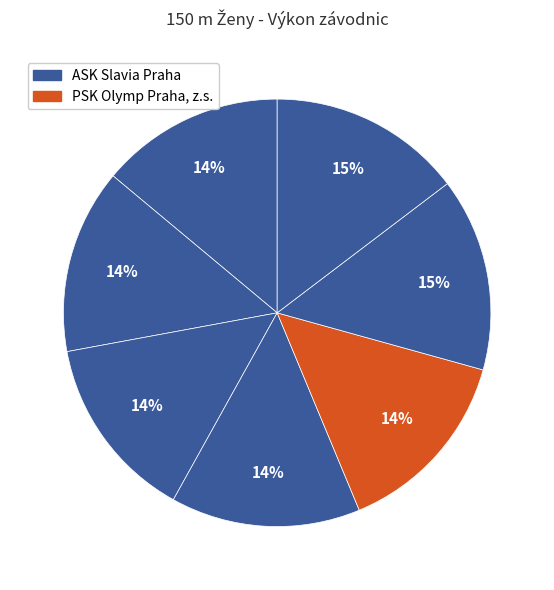

Count the number of slices in the pie.

7